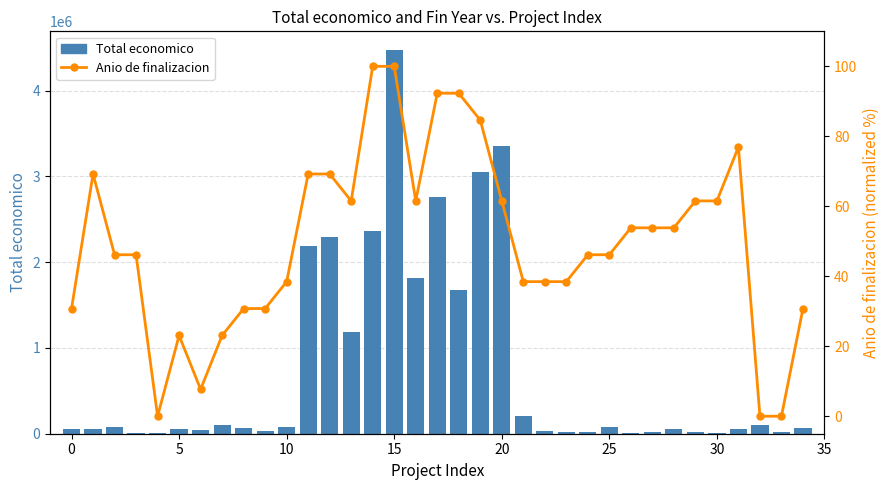

True or false: Total economico has a value of 2782957.4 at 16.

False